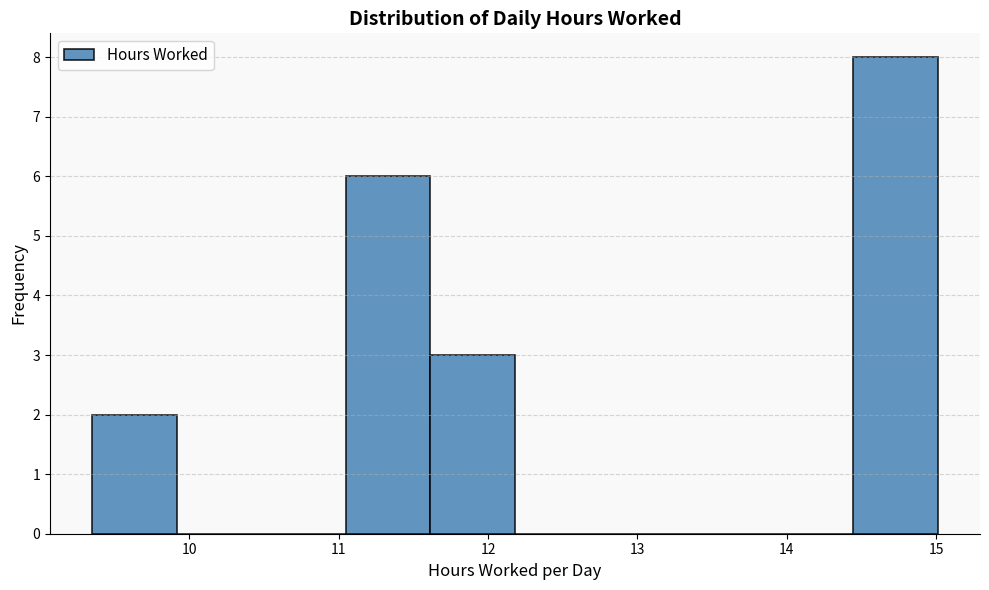

Which range on the x-axis has the tallest bar?

14.4 to 15.0